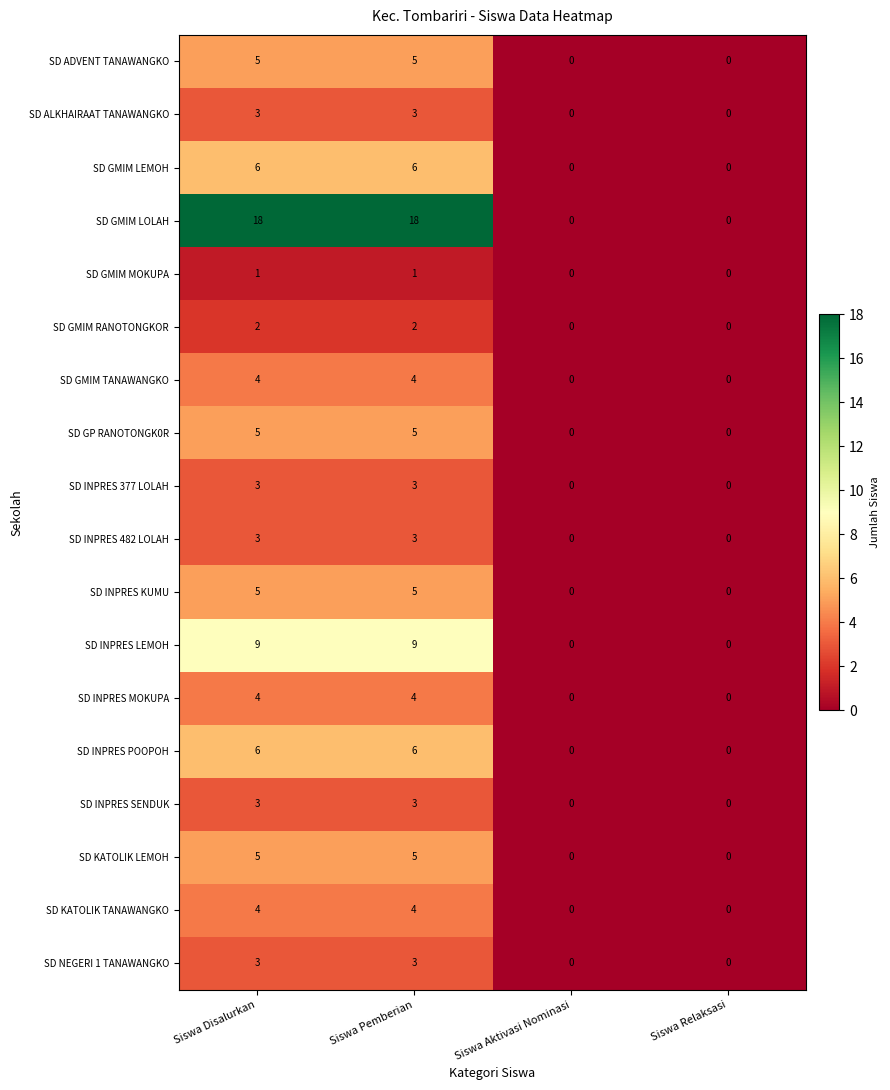

The SD ALKHAIRAAT TANAWANGKO series shows 1 at Siswa Aktivasi Nominasi. True or false?

False